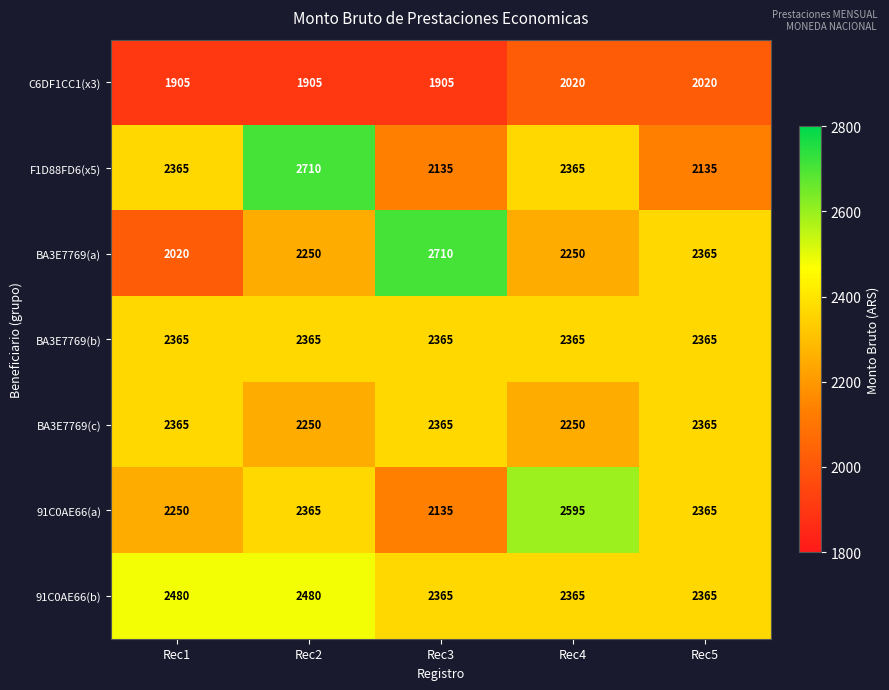

Which series changed the most between Rec1 and Rec2?

F1D88FD6(x5)